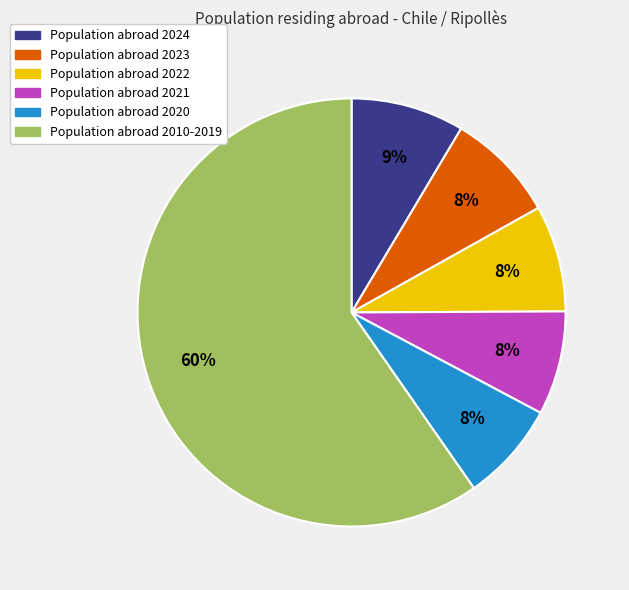

Count the number of slices in the pie.

6